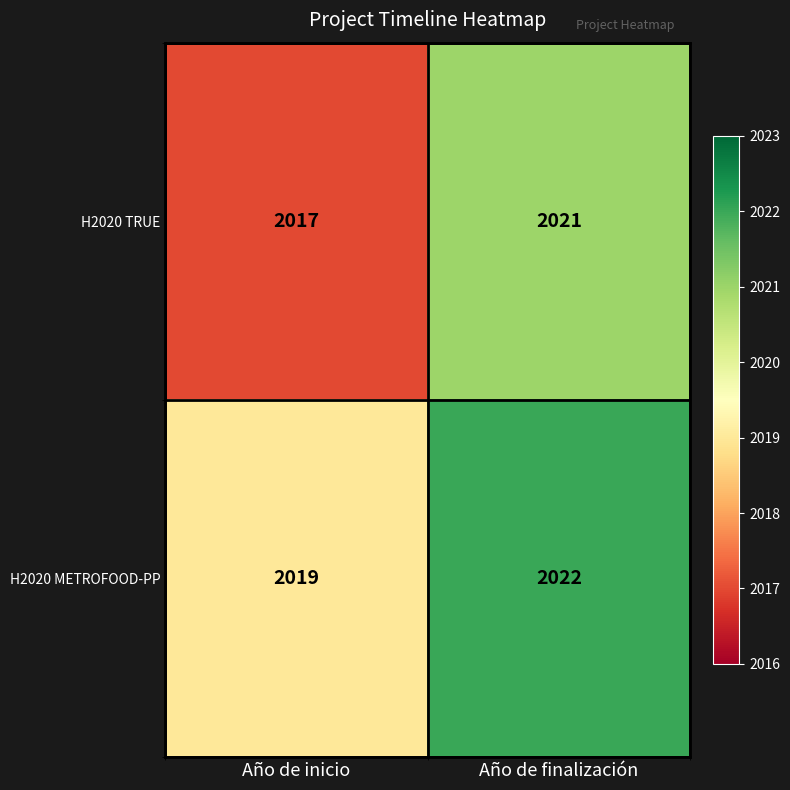

How many distinct data groups are displayed?

2